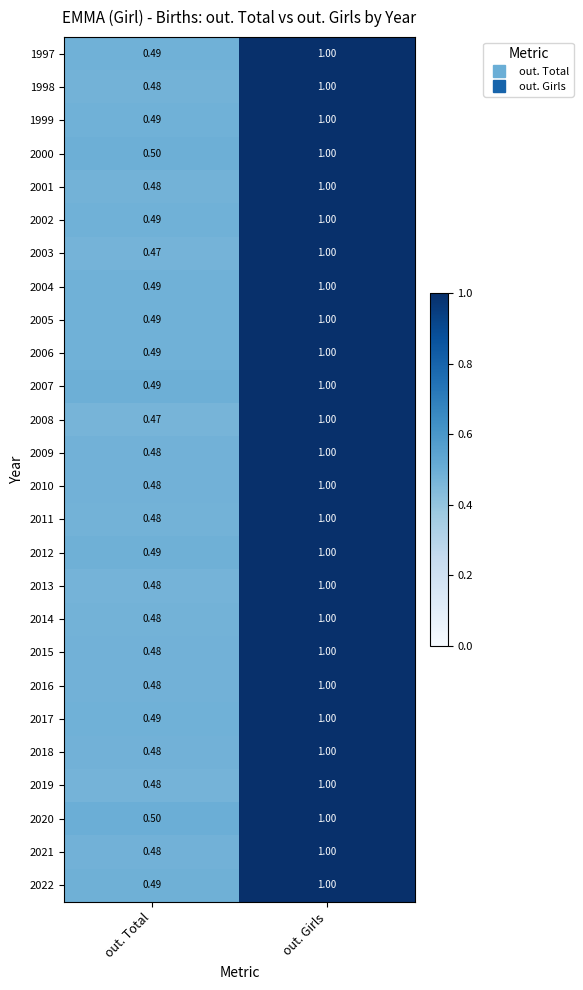

At which category is the sum across all series the highest?

out. Girls